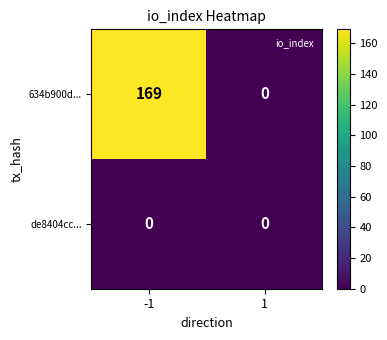

Reading left to right, what are all the values shown in this chart?

634b900d...: 169	0
de8404cc...: 0	0